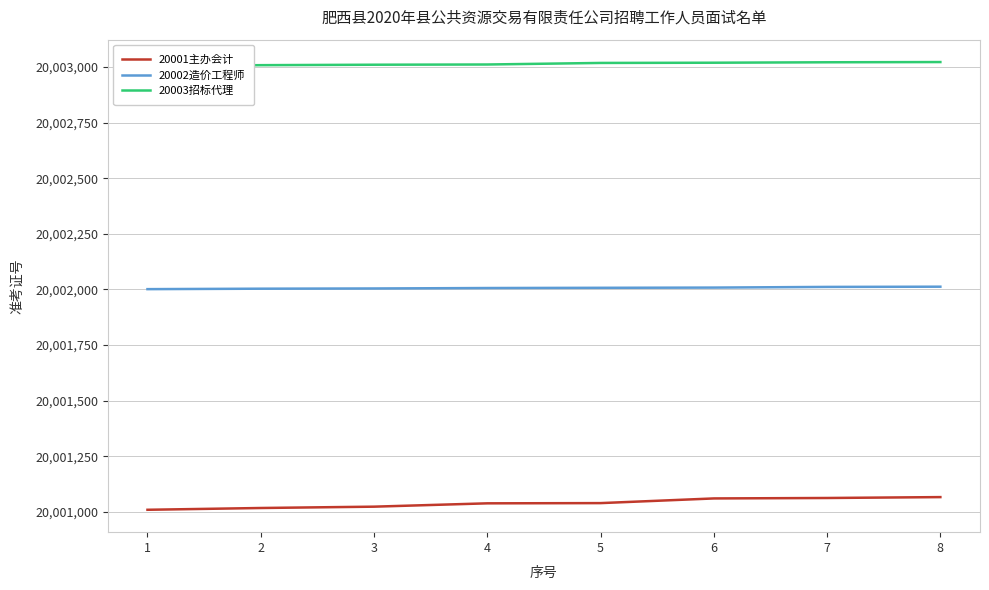

The value of 20003招标代理 at 5 is 20003018. True or false?

True